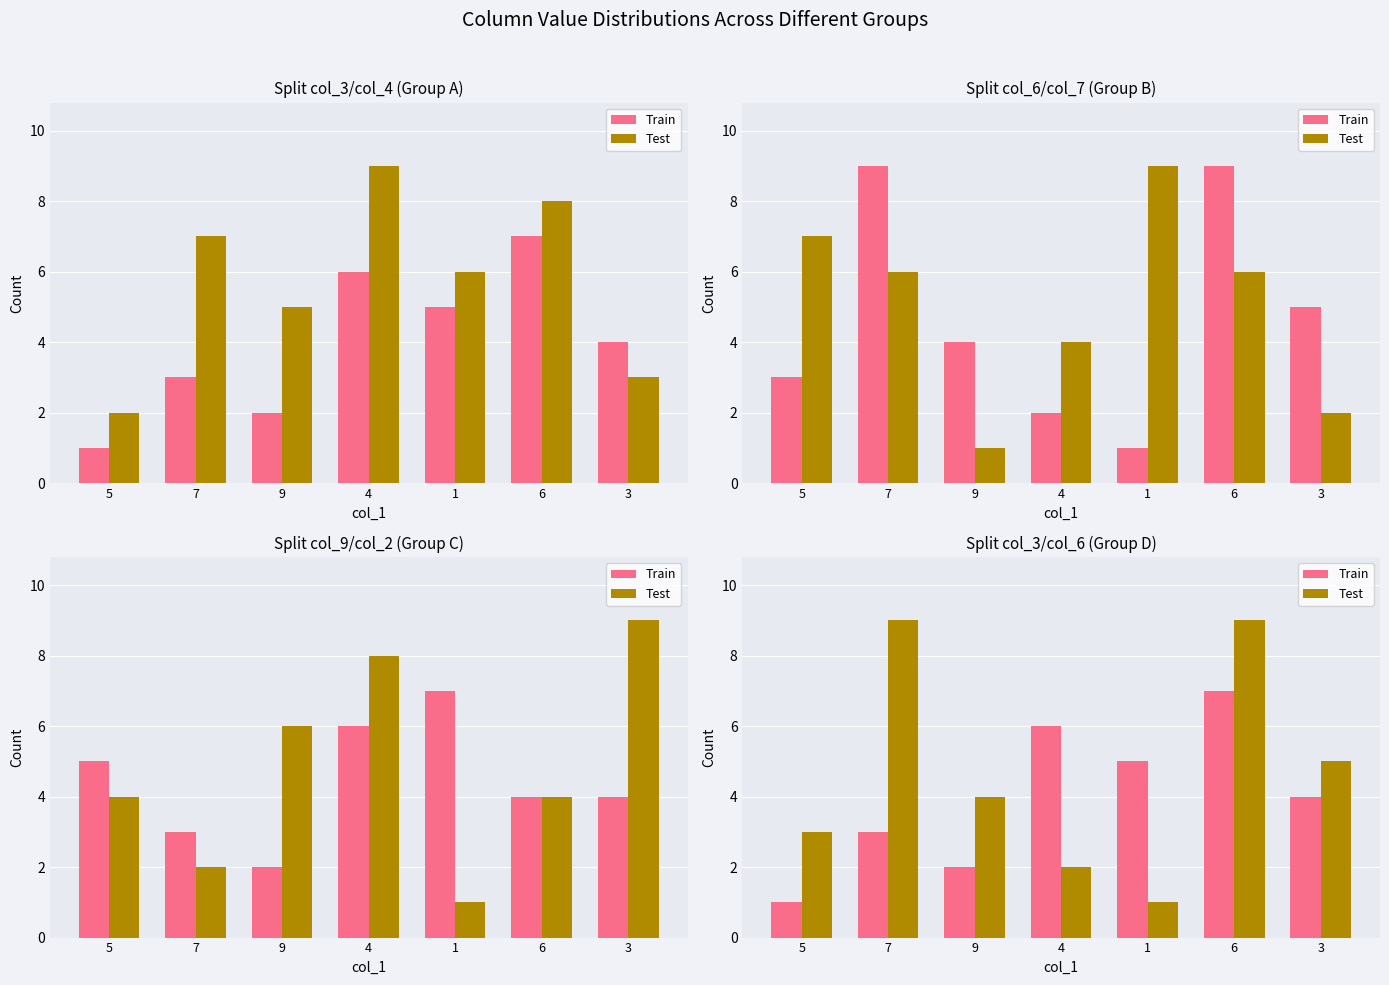

Is it true that Train equals 3 at 9?

False